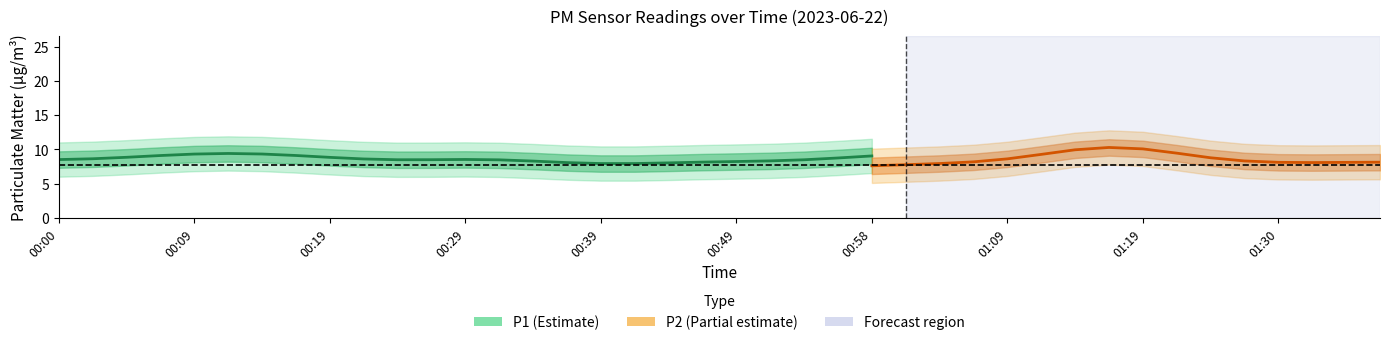

True or false: P1 and P2 cross at least once.

False